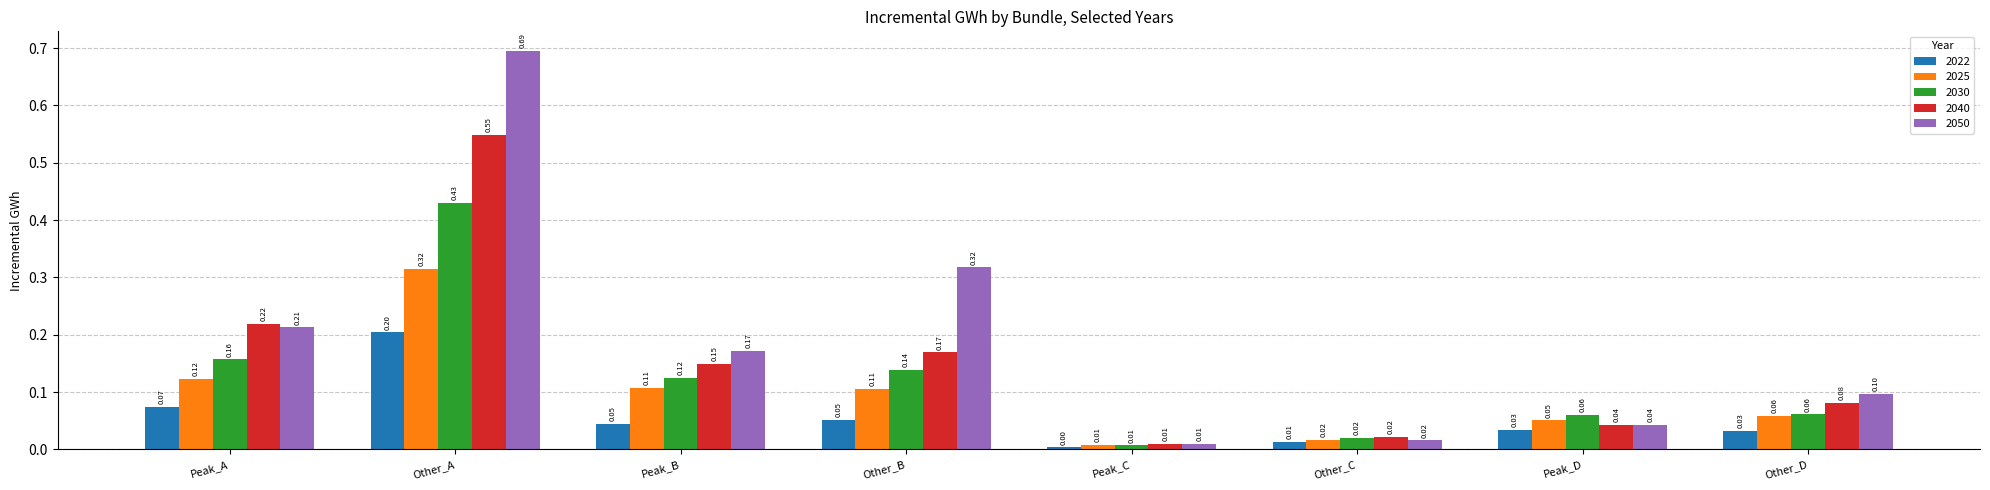

Which category has the lowest value in the 2040 series?

Peak_C